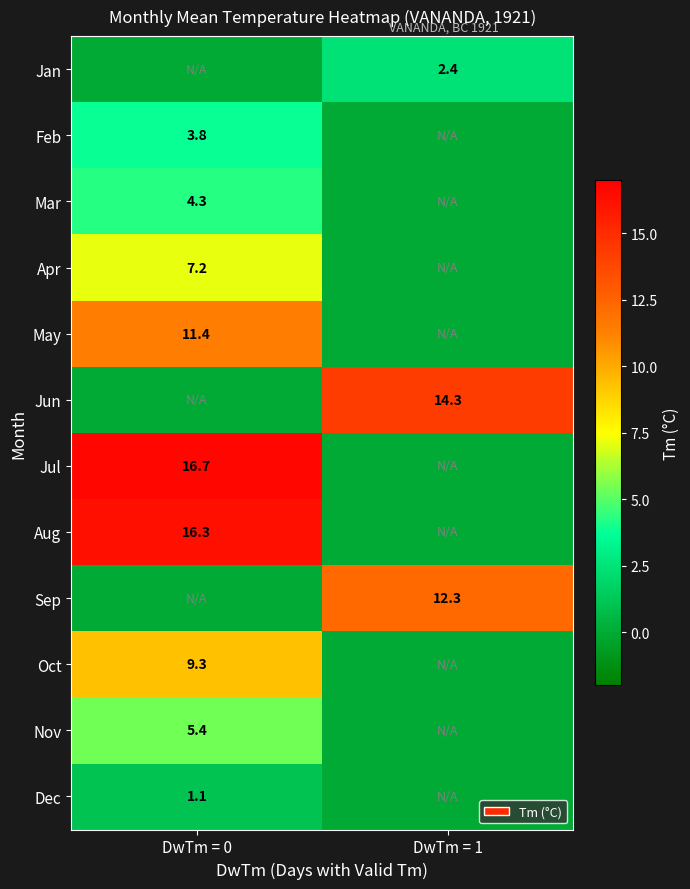

Which category has the highest value across all series?

DwTm = 0